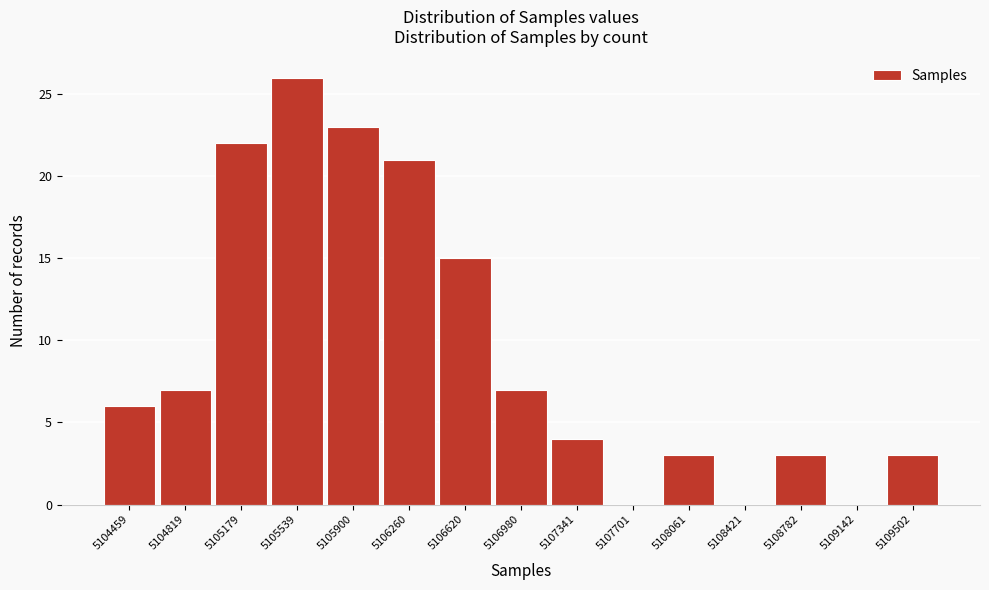

Reading left to right, extract all data points from this chart.

5104459=6	5104819=7	5105179=22	5105539=26	5105900=23	5106260=21	5106620=15	5106980=7	5107341=4	5107701=0	5108061=3	5108421=0	5108782=3	5109142=0	5109502=3